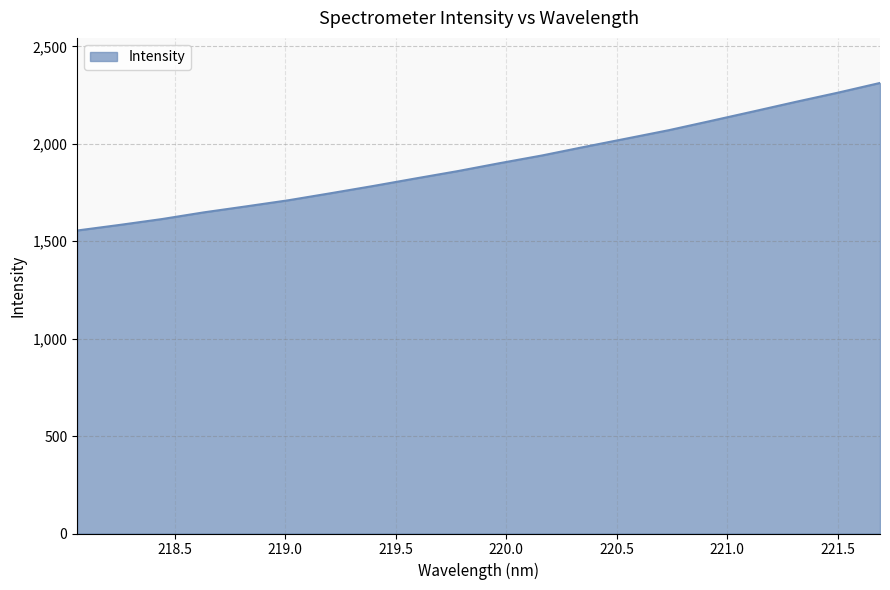

What is the difference between the maximum and minimum values?

757.4